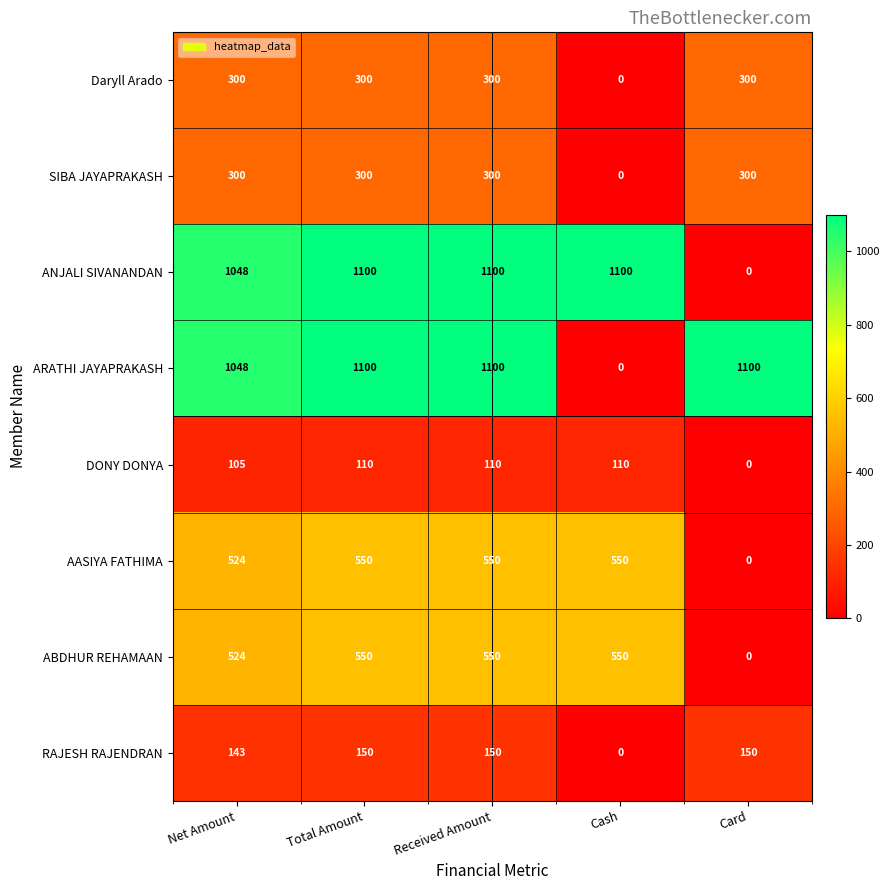

What is the difference between the second highest and second lowest values in the ABDHUR REHAMAAN series?

26